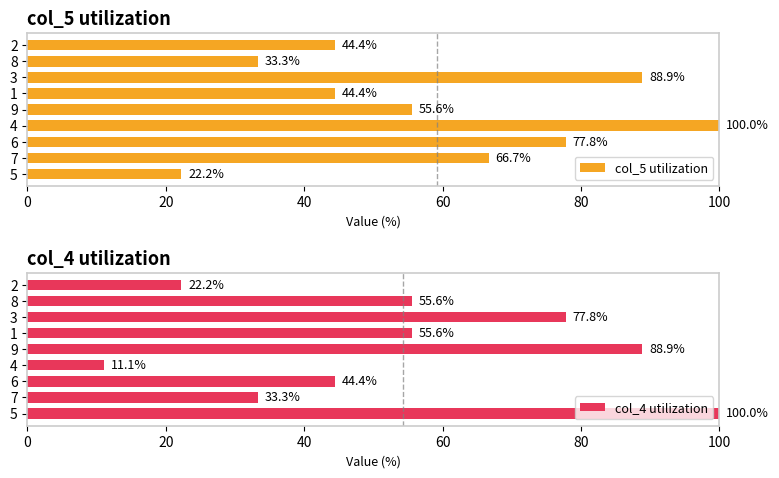

The col_5 utilization series shows 15.1 at 8. True or false?

False